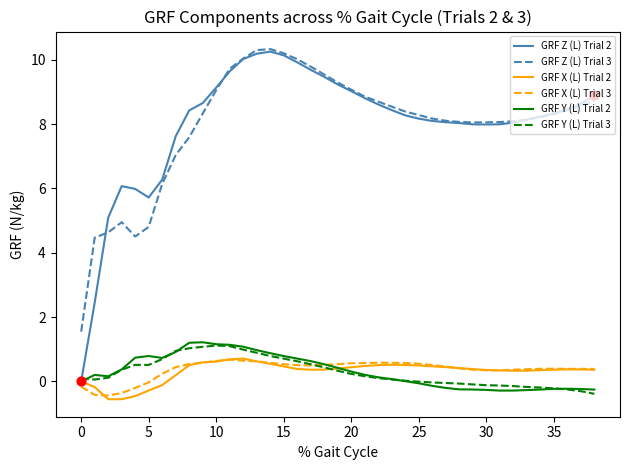

True or false: GRF X (L) Trial 2 and GRF Z (L) Trial 3 intersect in this chart.

False